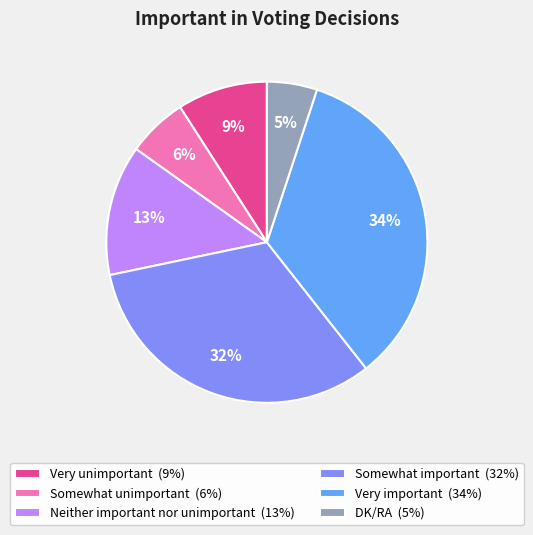

Is it true that Neither important nor unimportant is 19% of the pie?

False